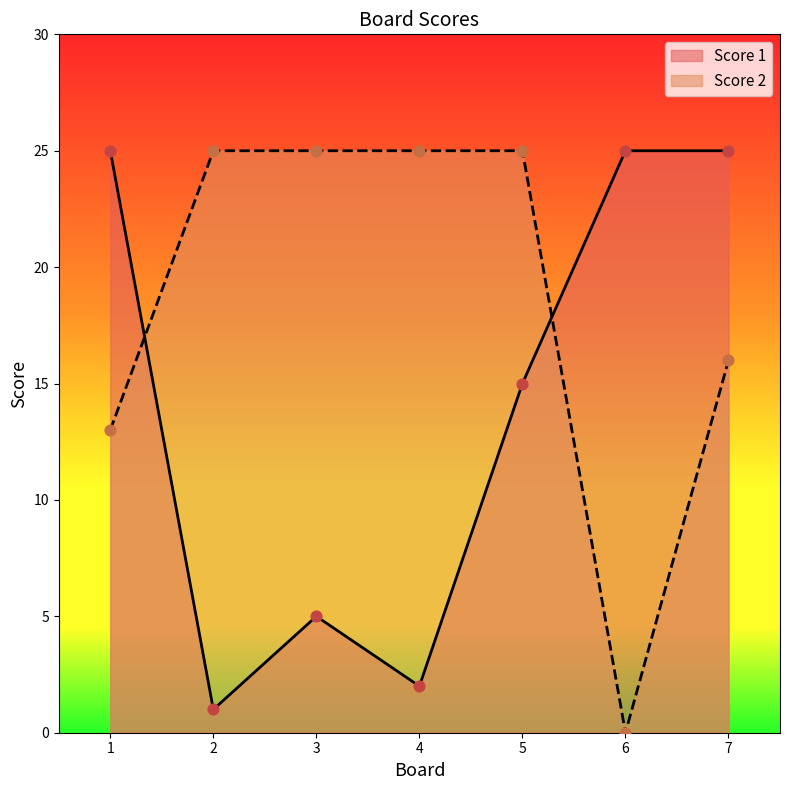

What are all the series names shown in the legend?

Score 1, Score 2